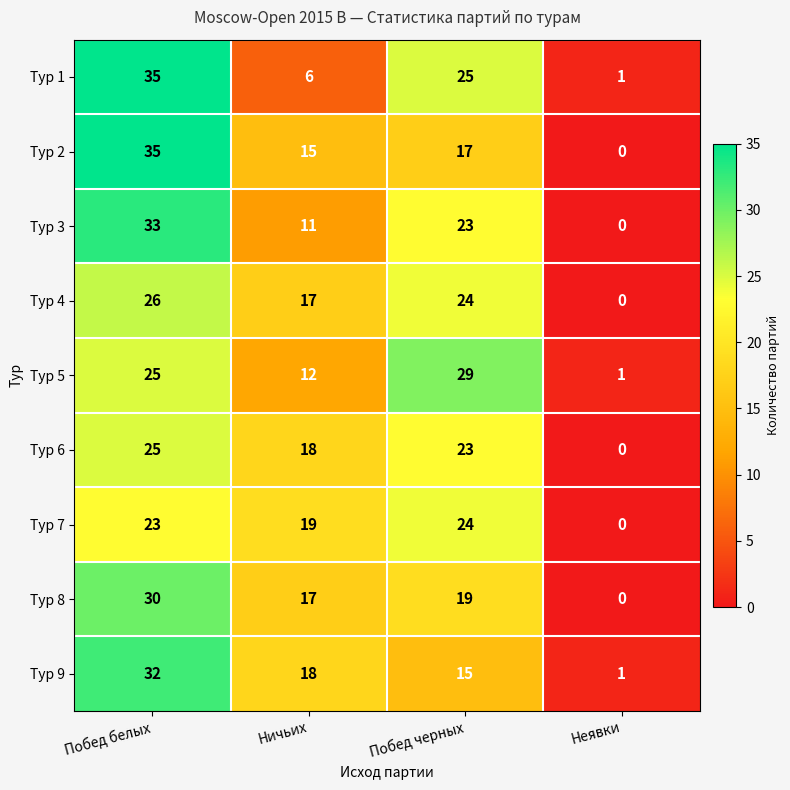

Which series has the widest spread of values?

Тур 2